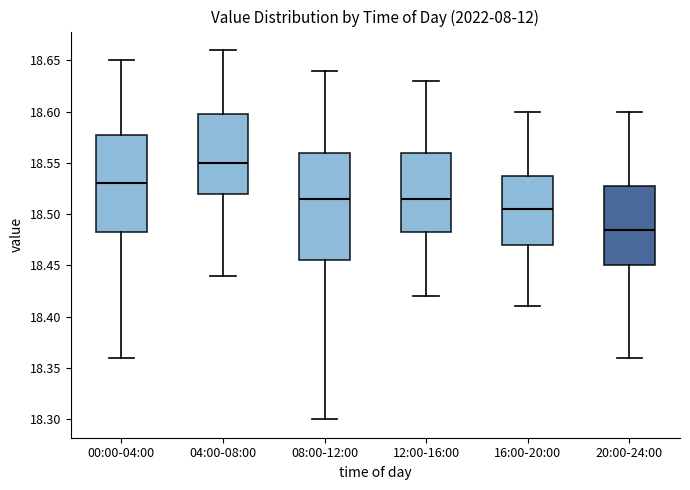

Which box is the tallest, from its lower edge to its upper edge?

08:00-12:00